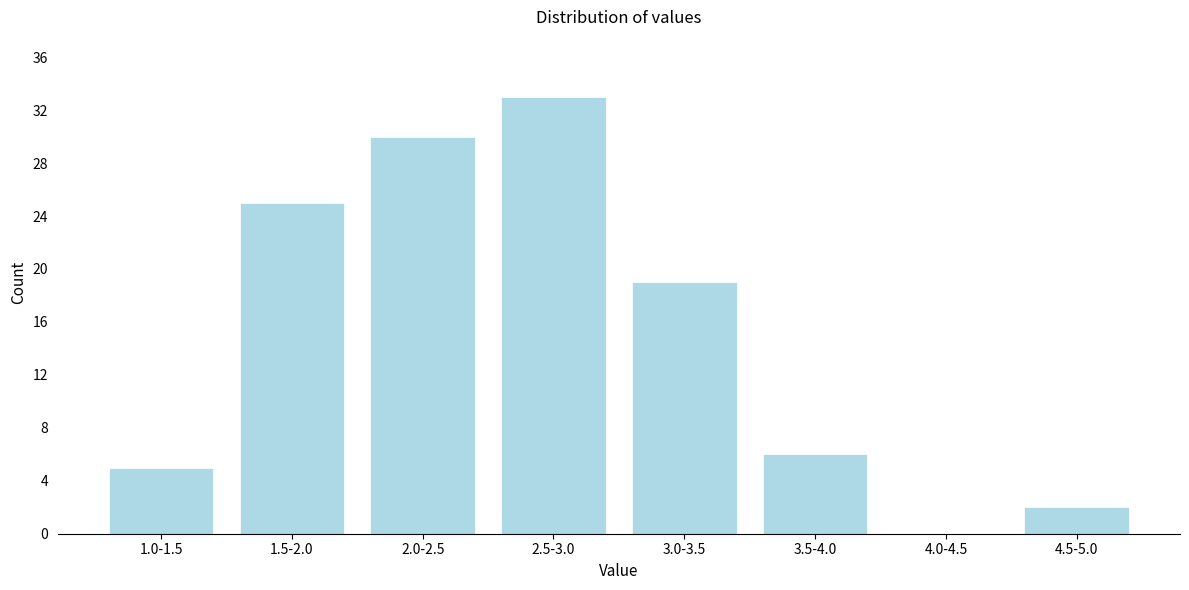

At which label is the value closest to 16?

3.0-3.5